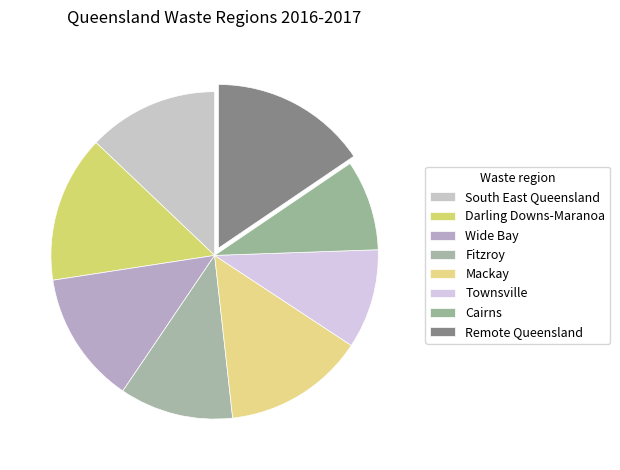

Which category has the biggest portion of the pie?

Remote Queensland